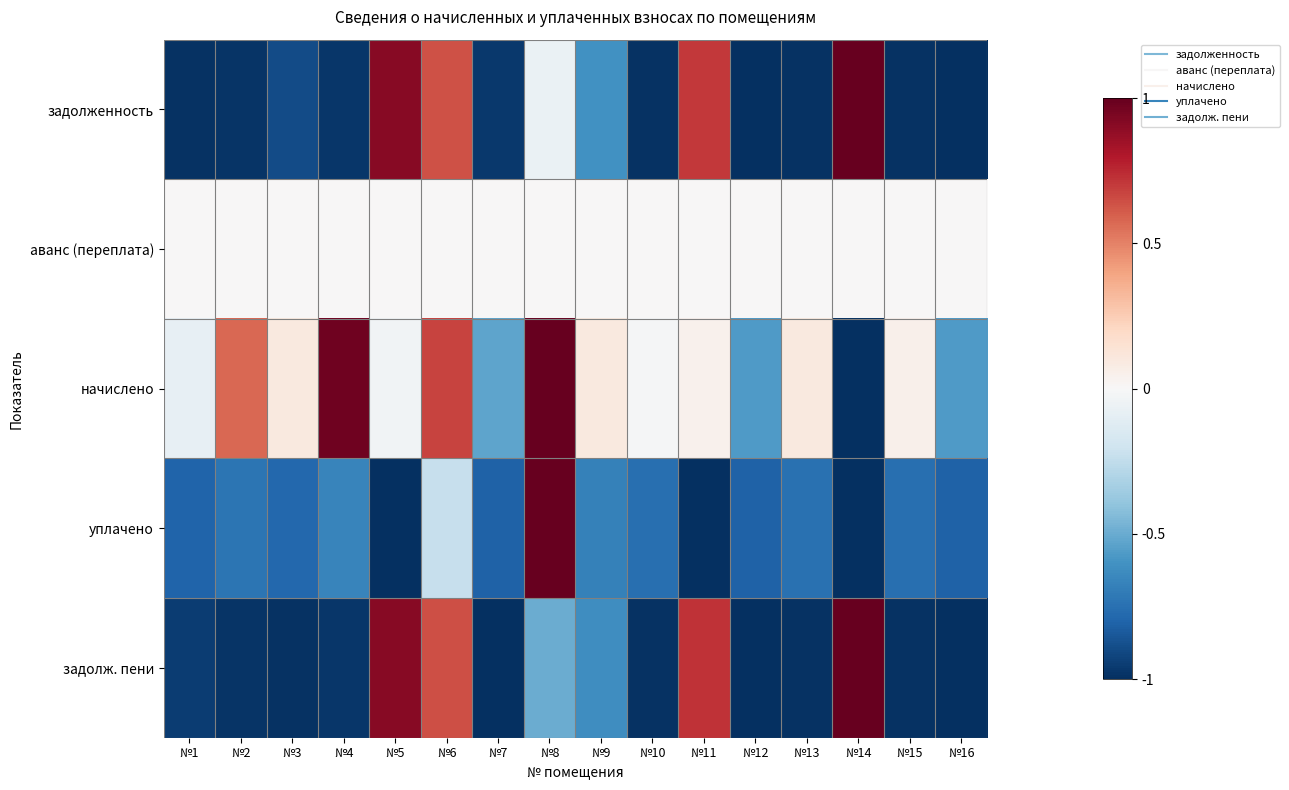

Between №11 and №14, which series saw the biggest shift?

начислено